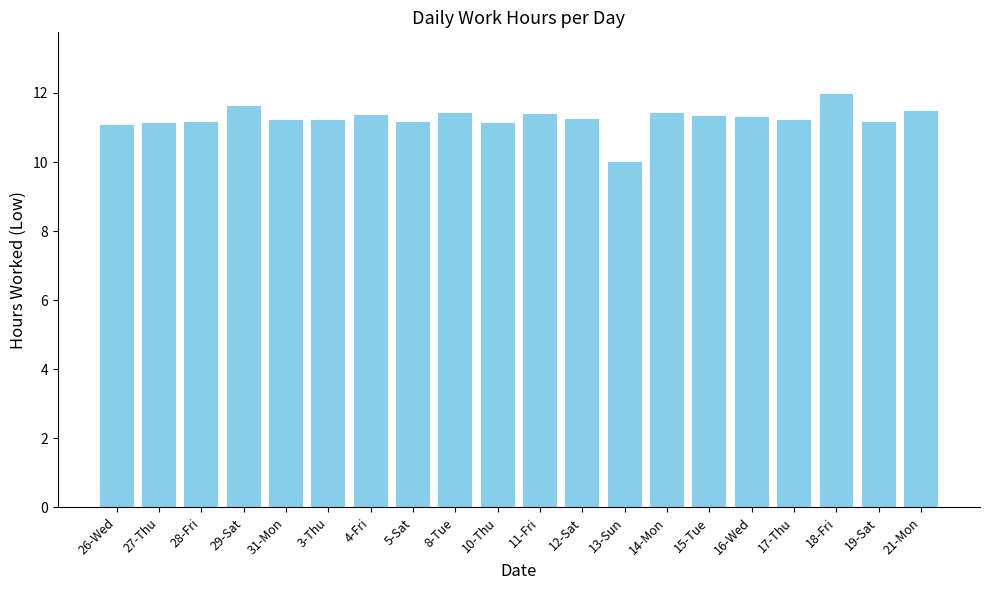

True or false: the data shows 10.0 at 13-Sun.

True